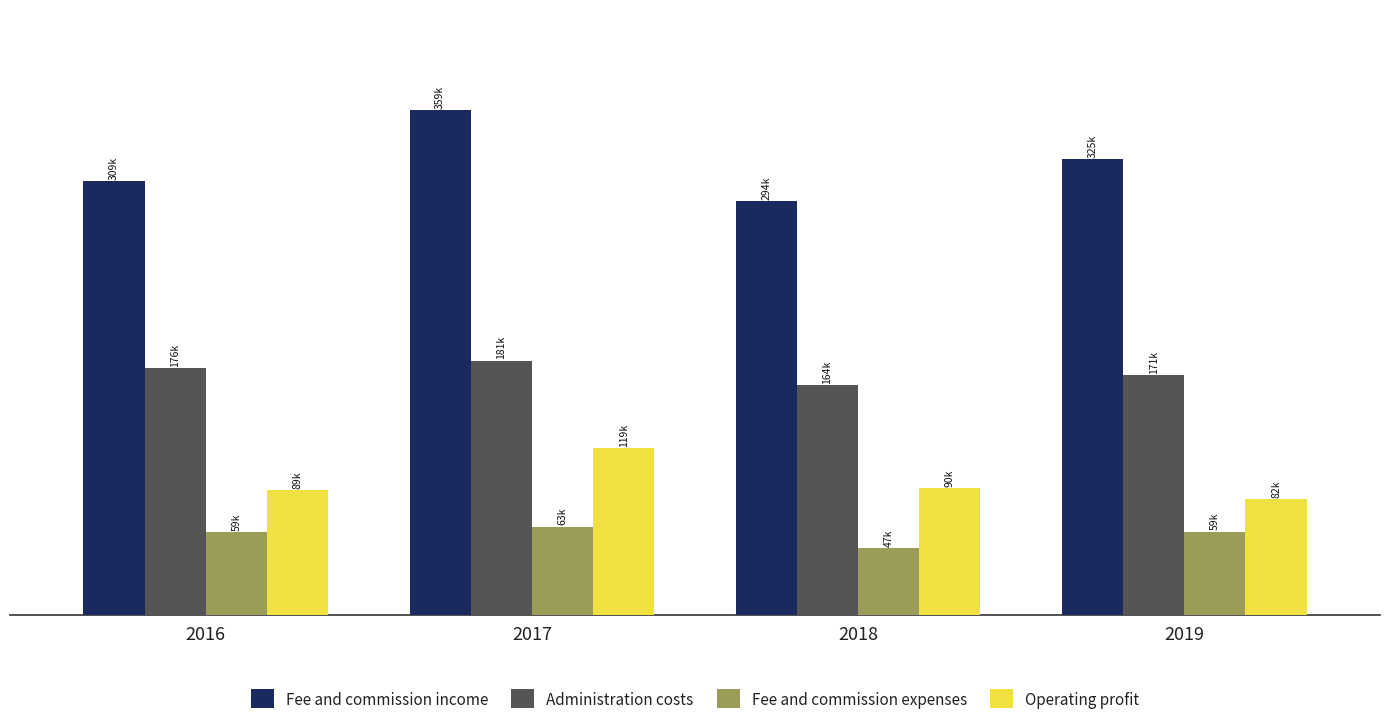

What is the lowest value of the Administration costs series?

163607.3